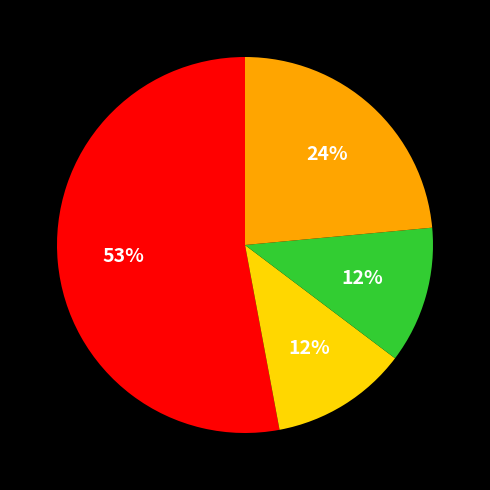

To the nearest percent, what is the average slice percentage?

25%